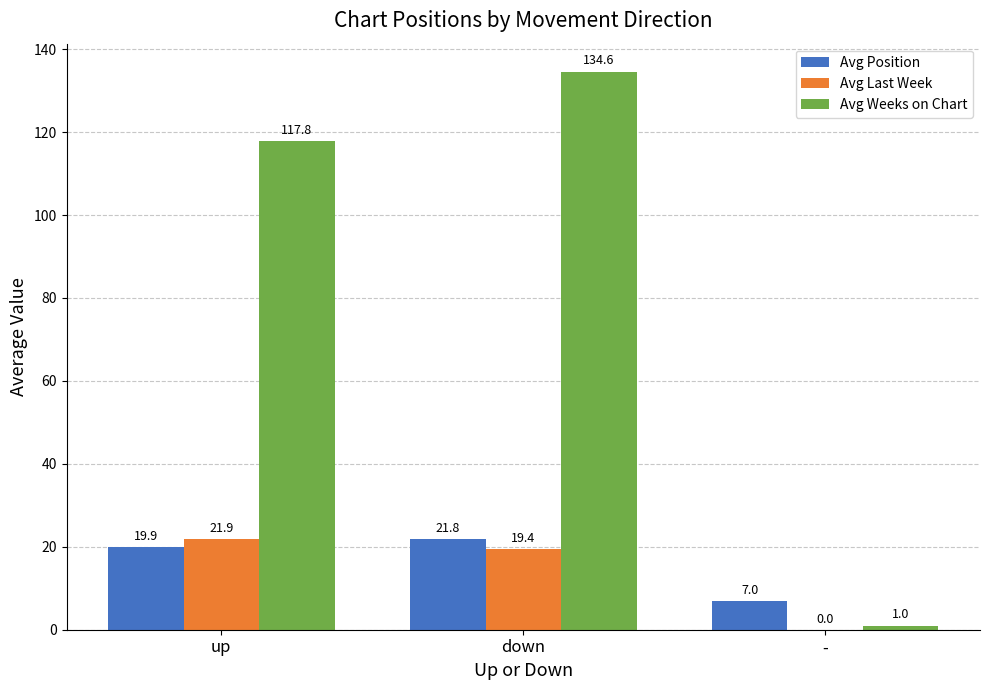

What is the average value of the Avg Weeks on Chart series?

84.5